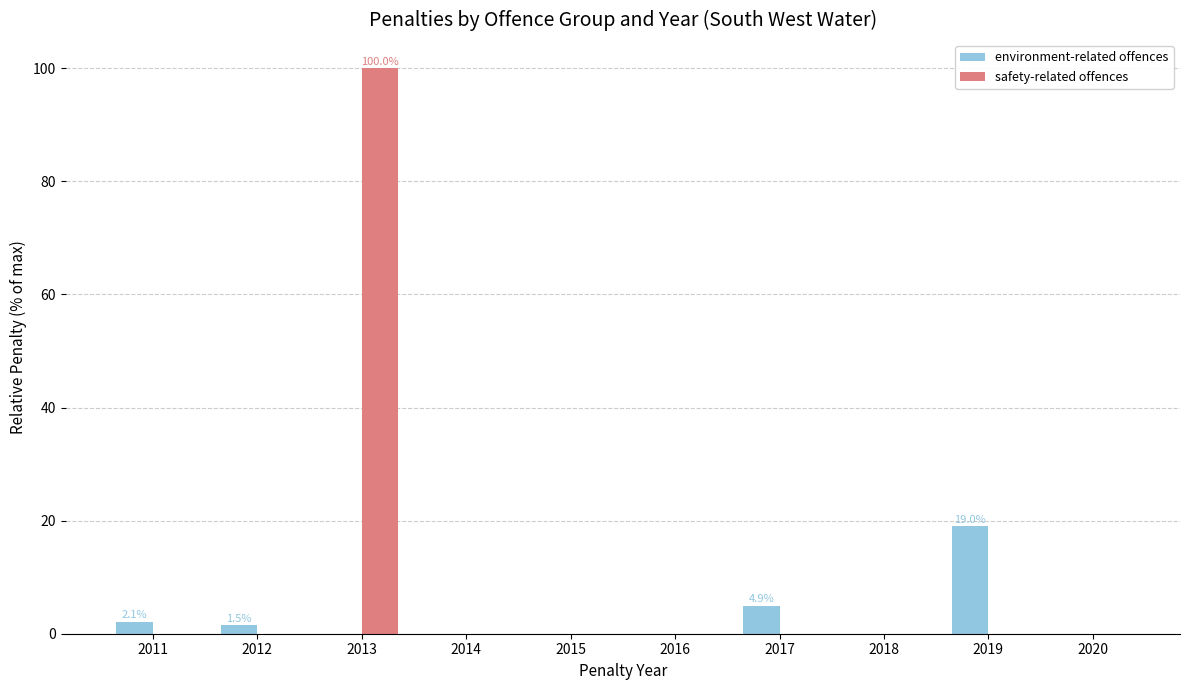

At which category is the sum across all series the highest?

2013